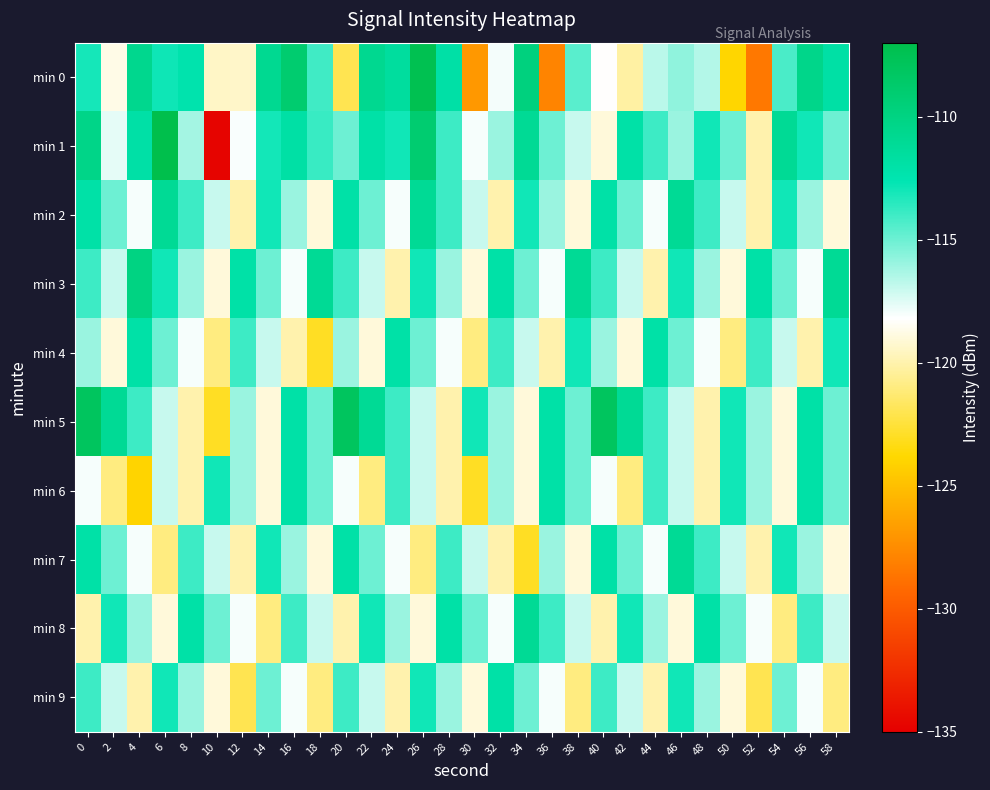

Reading left to right, what are all the values shown in this chart?

min 0: 0=-113.1	2=-118.7	4=-110.7	6=-112.9	8=-112.3	10=-119.4	12=-119.4	14=-110.8	16=-109.0	18=-114.0	20=-122.0	22=-110.7	24=-111.5	26=-107.3	28=-111.9	30=-127.0	32=-118.0	34=-109.8	36=-127.9	38=-114.6	40=-118.2	42=-120.2	44=-116.7	46=-115.8	48=-116.5	50=-123.9	52=-128.5	54=-114.3	56=-110.4	58=-111.9
min 1: 0=-110.3	2=-117.7	4=-111.9	6=-106.7	8=-116.2	10=-134.7	12=-118.1	14=-113.0	16=-111.9	18=-113.9	20=-115.0	22=-112.0	24=-113.0	26=-109.0	28=-114.0	30=-118.0	32=-116.0	34=-111.0	36=-115.0	38=-117.0	40=-119.0	42=-112.0	44=-114.0	46=-116.0	48=-113.0	50=-115.0	52=-120.0	54=-111.0	56=-113.0	58=-115.0
min 2: 0=-112.0	2=-115.0	4=-118.0	6=-111.0	8=-114.0	10=-117.0	12=-120.0	14=-113.0	16=-116.0	18=-119.0	20=-112.0	22=-115.0	24=-118.0	26=-111.0	28=-114.0	30=-117.0	32=-120.0	34=-113.0	36=-116.0	38=-119.0	40=-112.0	42=-115.0	44=-118.0	46=-111.0	48=-114.0	50=-117.0	52=-120.0	54=-113.0	56=-116.0	58=-119.0
min 3: 0=-114.0	2=-117.0	4=-110.0	6=-113.0	8=-116.0	10=-119.0	12=-112.0	14=-115.0	16=-118.0	18=-111.0	20=-114.0	22=-117.0	24=-120.0	26=-113.0	28=-116.0	30=-119.0	32=-112.0	34=-115.0	36=-118.0	38=-111.0	40=-114.0	42=-117.0	44=-120.0	46=-113.0	48=-116.0	50=-119.0	52=-112.0	54=-115.0	56=-118.0	58=-111.0
min 4: 0=-116.0	2=-119.0	4=-112.0	6=-115.0	8=-118.0	10=-121.0	12=-114.0	14=-117.0	16=-120.0	18=-123.0	20=-116.0	22=-119.0	24=-112.0	26=-115.0	28=-118.0	30=-121.0	32=-114.0	34=-117.0	36=-120.0	38=-113.0	40=-116.0	42=-119.0	44=-112.0	46=-115.0	48=-118.0	50=-121.0	52=-114.0	54=-117.0	56=-120.0	58=-113.0
min 5: 0=-108.0	2=-111.0	4=-114.0	6=-117.0	8=-120.0	10=-123.0	12=-116.0	14=-119.0	16=-112.0	18=-115.0	20=-108.0	22=-111.0	24=-114.0	26=-117.0	28=-120.0	30=-113.0	32=-116.0	34=-119.0	36=-112.0	38=-115.0	40=-108.0	42=-111.0	44=-114.0	46=-117.0	48=-120.0	50=-113.0	52=-116.0	54=-119.0	56=-112.0	58=-115.0
min 6: 0=-118.0	2=-121.0	4=-124.0	6=-117.0	8=-120.0	10=-113.0	12=-116.0	14=-119.0	16=-112.0	18=-115.0	20=-118.0	22=-121.0	24=-114.0	26=-117.0	28=-120.0	30=-123.0	32=-116.0	34=-119.0	36=-112.0	38=-115.0	40=-118.0	42=-121.0	44=-114.0	46=-117.0	48=-120.0	50=-113.0	52=-116.0	54=-119.0	56=-112.0	58=-115.0
min 7: 0=-112.0	2=-115.0	4=-118.0	6=-121.0	8=-114.0	10=-117.0	12=-120.0	14=-113.0	16=-116.0	18=-119.0	20=-112.0	22=-115.0	24=-118.0	26=-121.0	28=-114.0	30=-117.0	32=-120.0	34=-123.0	36=-116.0	38=-119.0	40=-112.0	42=-115.0	44=-118.0	46=-111.0	48=-114.0	50=-117.0	52=-120.0	54=-113.0	56=-116.0	58=-119.0
min 8: 0=-120.0	2=-113.0	4=-116.0	6=-119.0	8=-112.0	10=-115.0	12=-118.0	14=-121.0	16=-114.0	18=-117.0	20=-120.0	22=-113.0	24=-116.0	26=-119.0	28=-112.0	30=-115.0	32=-118.0	34=-111.0	36=-114.0	38=-117.0	40=-120.0	42=-113.0	44=-116.0	46=-119.0	48=-112.0	50=-115.0	52=-118.0	54=-121.0	56=-114.0	58=-117.0
min 9: 0=-114.0	2=-117.0	4=-120.0	6=-113.0	8=-116.0	10=-119.0	12=-122.0	14=-115.0	16=-118.0	18=-121.0	20=-114.0	22=-117.0	24=-120.0	26=-113.0	28=-116.0	30=-119.0	32=-112.0	34=-115.0	36=-118.0	38=-121.0	40=-114.0	42=-117.0	44=-120.0	46=-113.0	48=-116.0	50=-119.0	52=-122.0	54=-115.0	56=-118.0	58=-121.0